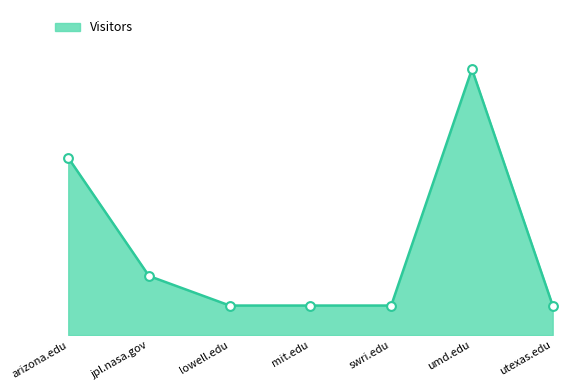

What is the ratio of the value at swri.edu to the value at utexas.edu?

1.0